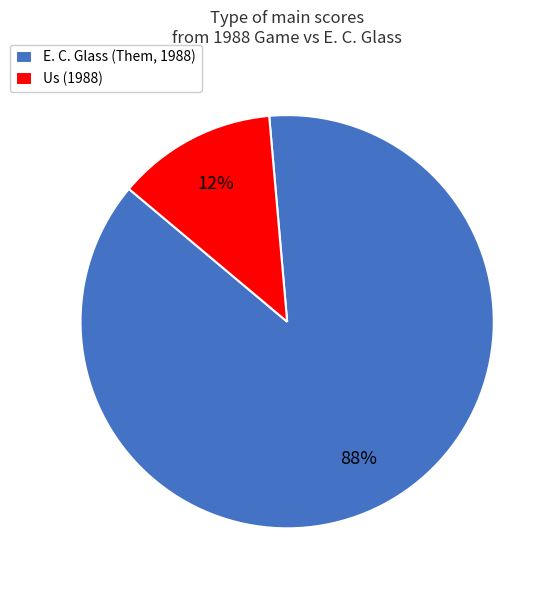

Which slice is the largest?

E. C. Glass (Them, 1988)